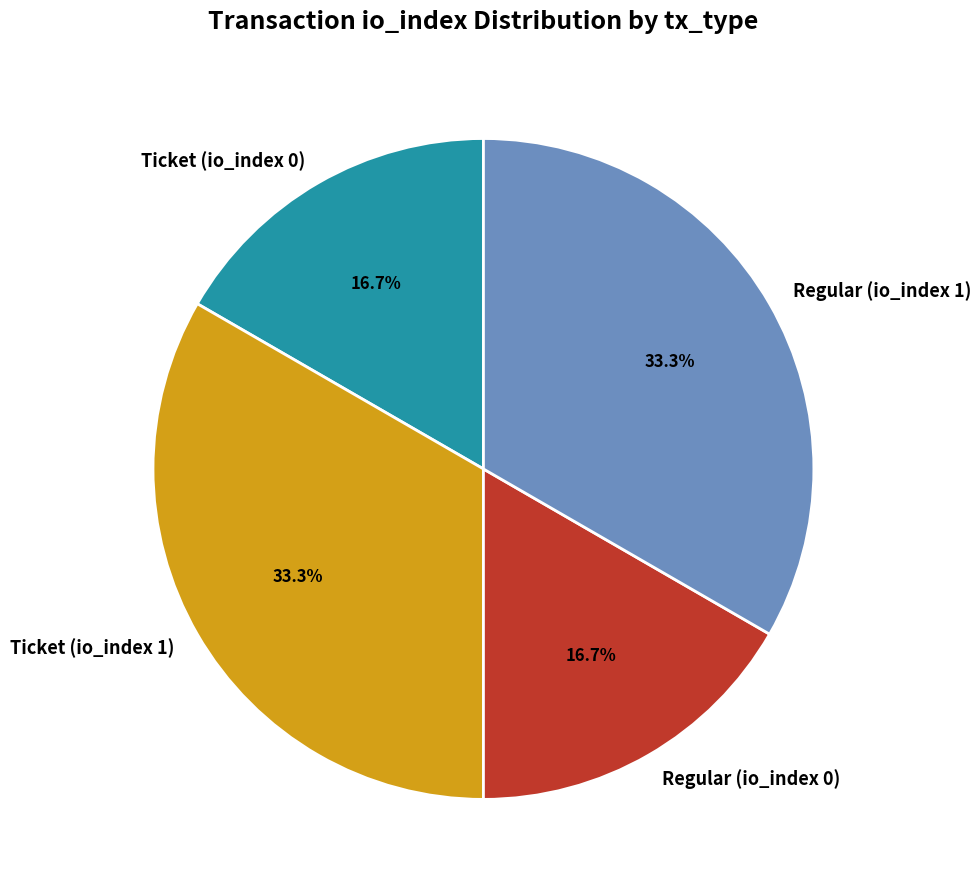

Approximately how many times larger is the value at Ticket (io_index 0) compared to Ticket (io_index 1)?

0.5